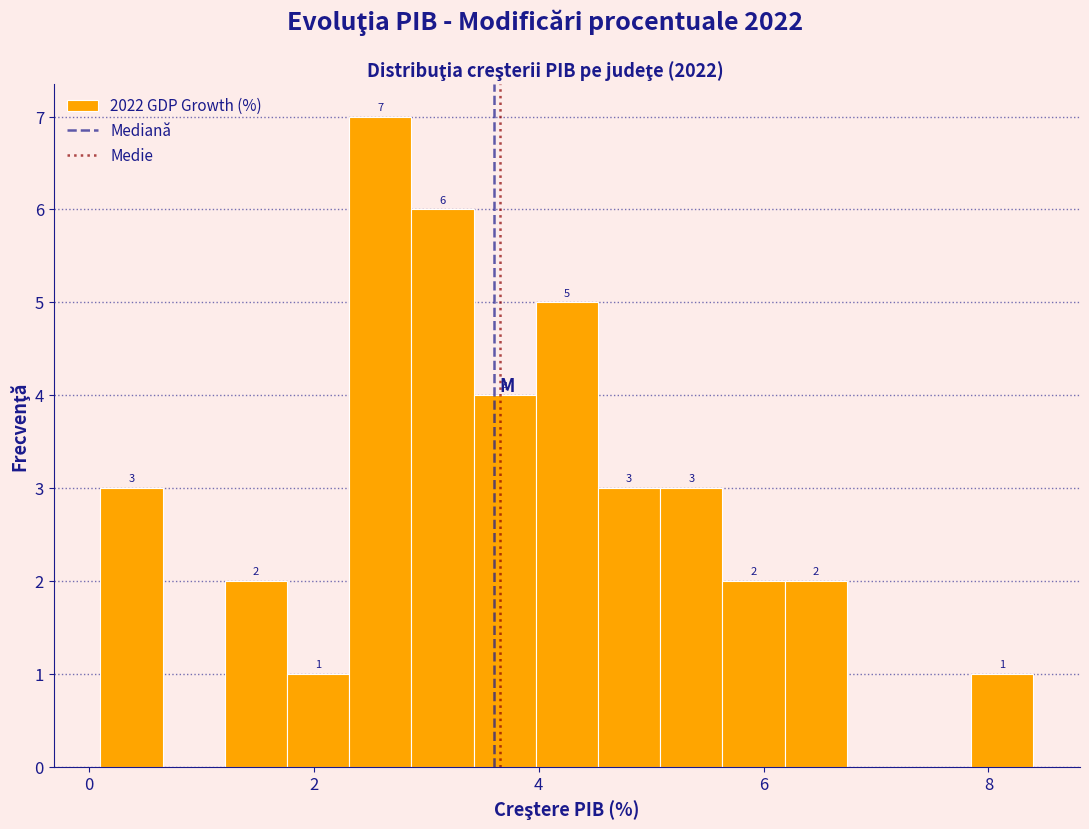

Around what value on the x-axis is the tallest bar? Give the approximate position of its centre, as read against the axis.

2.6